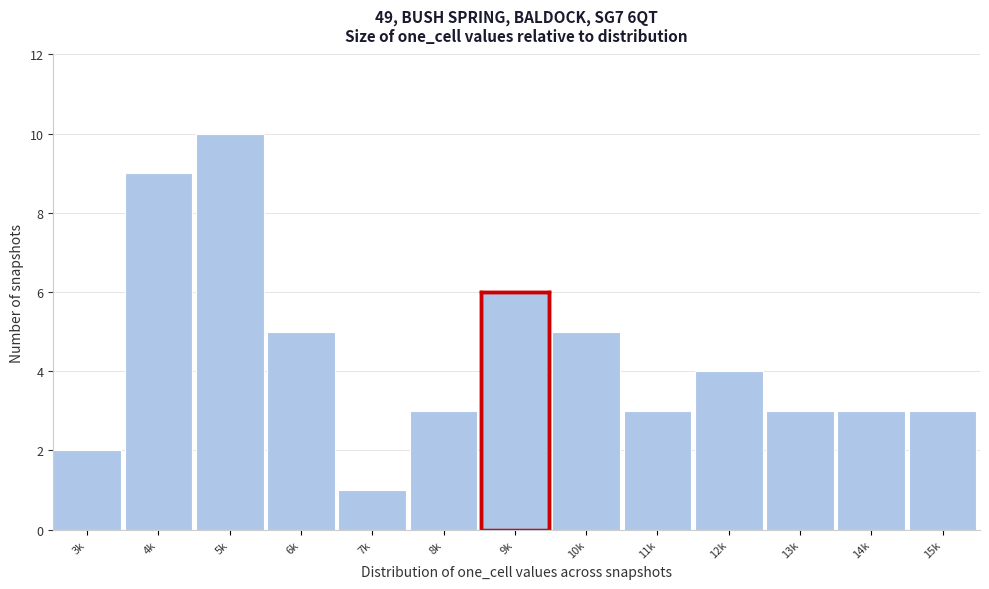

Reading left to right, extract all data points from this chart.

3k=2	4k=9	5k=10	6k=5	7k=1	8k=3	9k=6	10k=5	11k=3	12k=4	13k=3	14k=3	15k=3